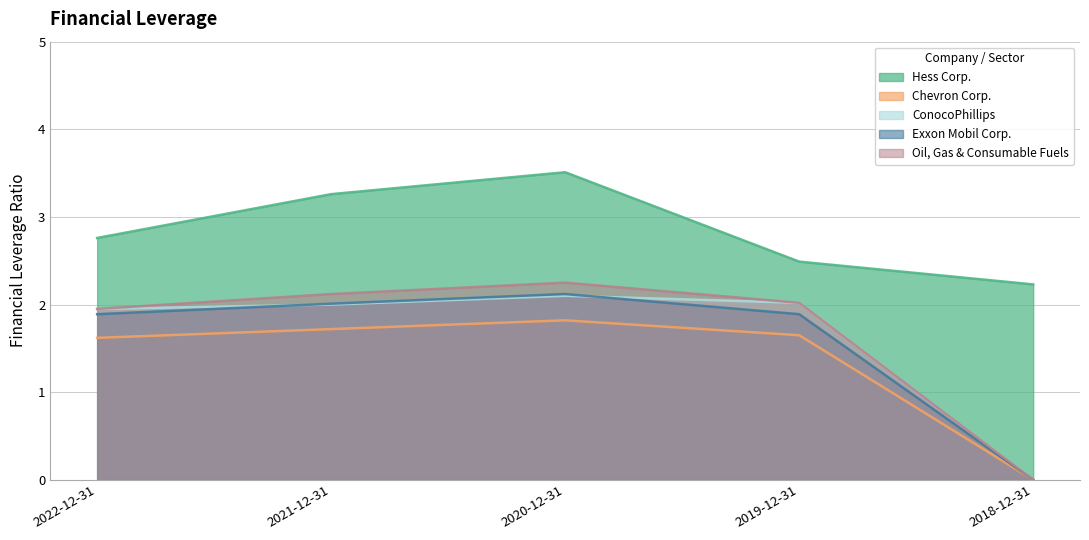

Between 2021-12-31 and 2020-12-31, which is larger?

2020-12-31